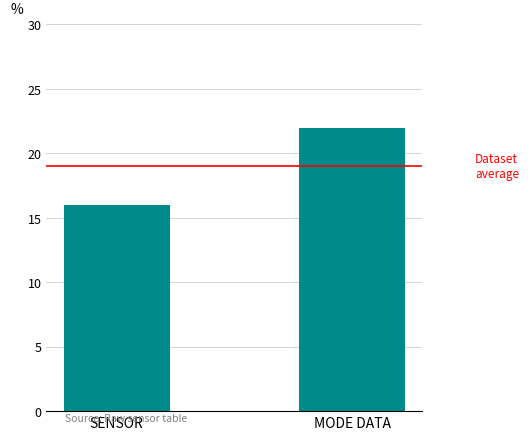

How many data points does each series have?

2